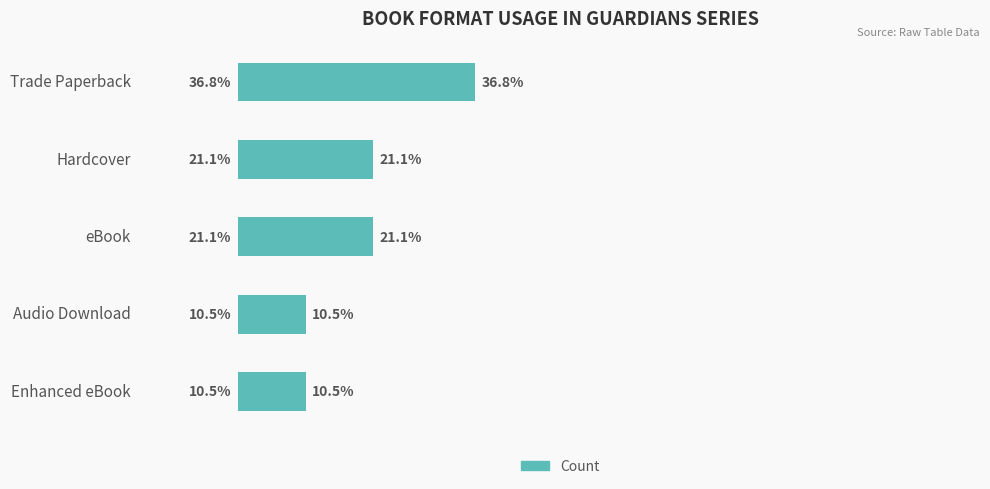

Which label corresponds to the largest value in the chart?

Trade Paperback